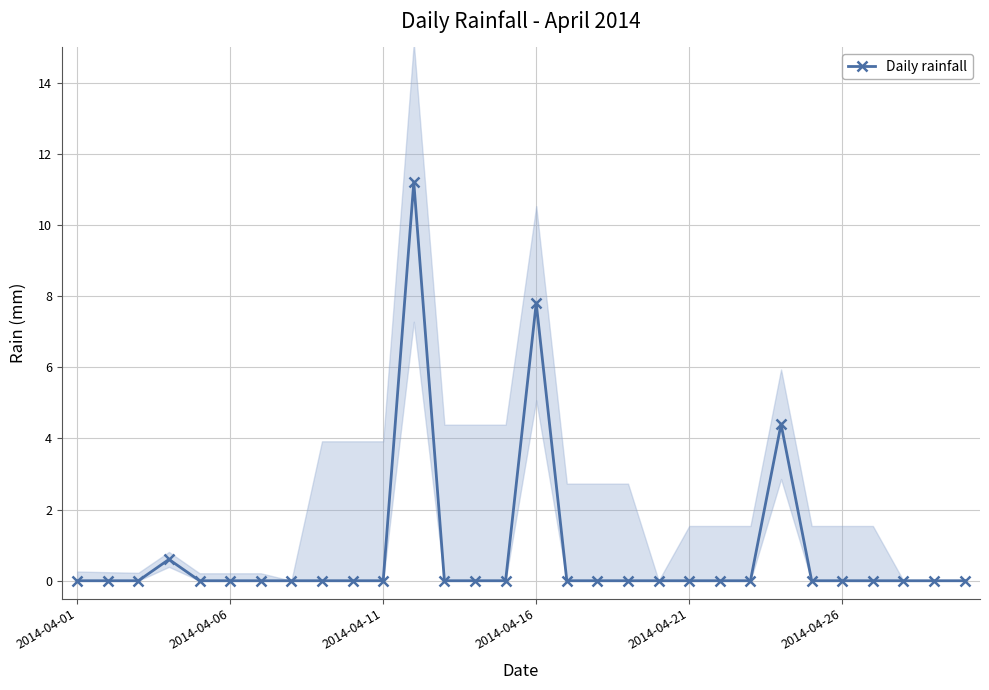

Does the chart have visible grid lines?

Yes